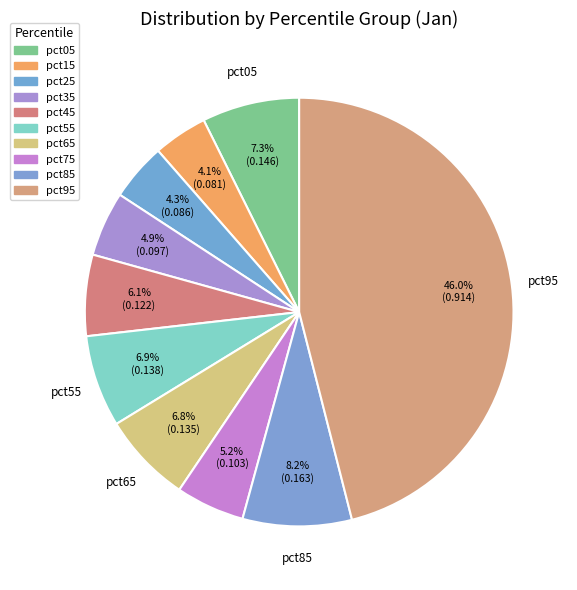

Is it true that pct45 is 6% of the pie?

True